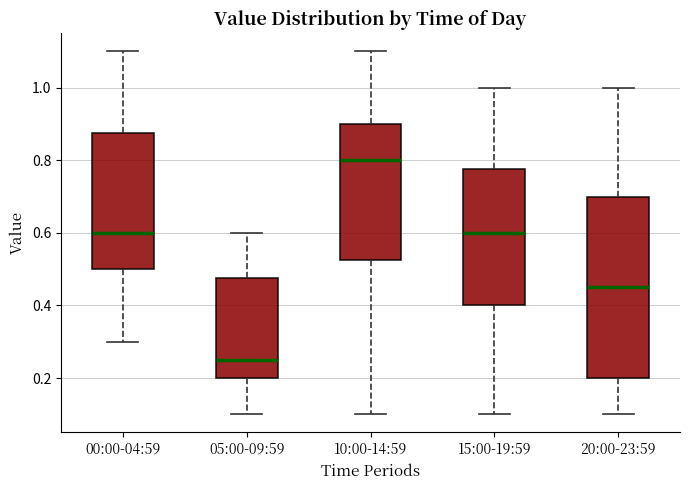

Where does the median line of the box for 15:00-19:59 sit on the y-axis? The values are not printed on the chart, so give them approximately, as read against the axis.

0.60